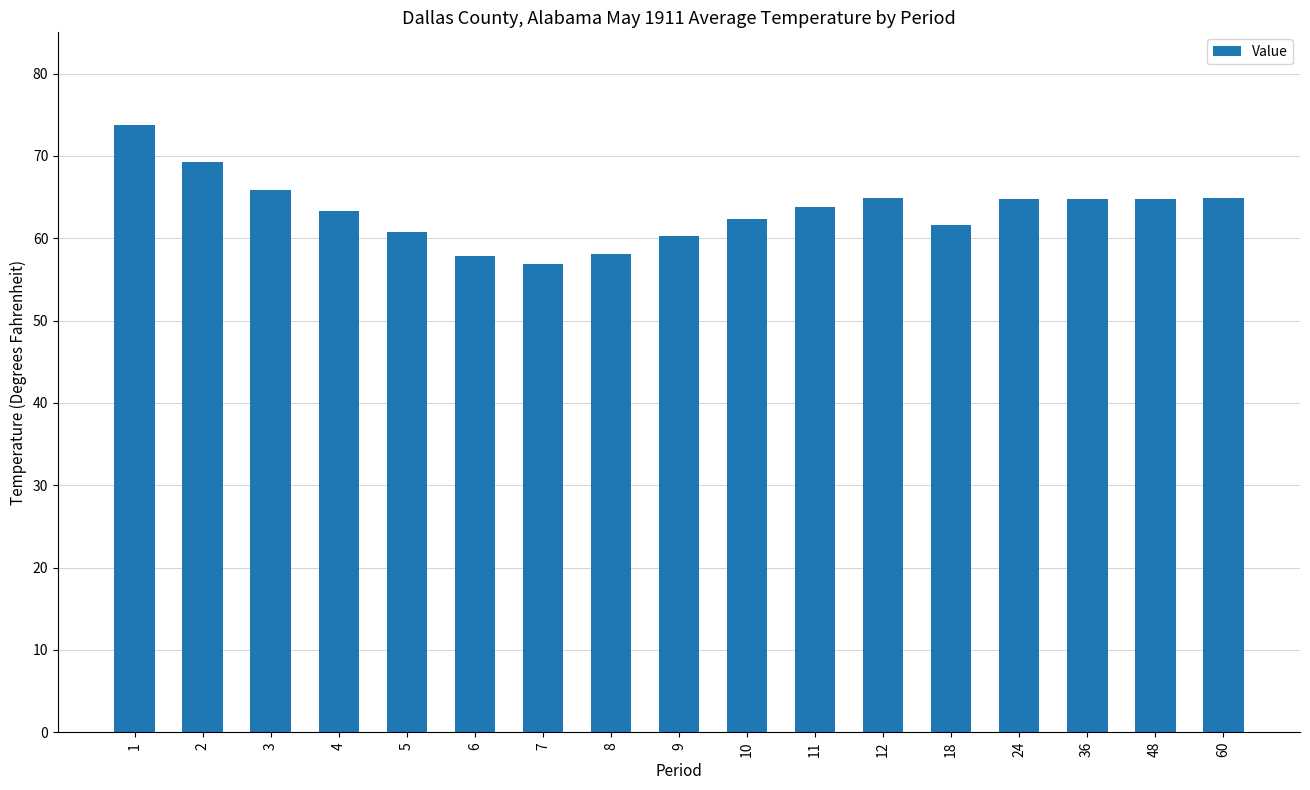

What is the smallest value displayed?

56.9